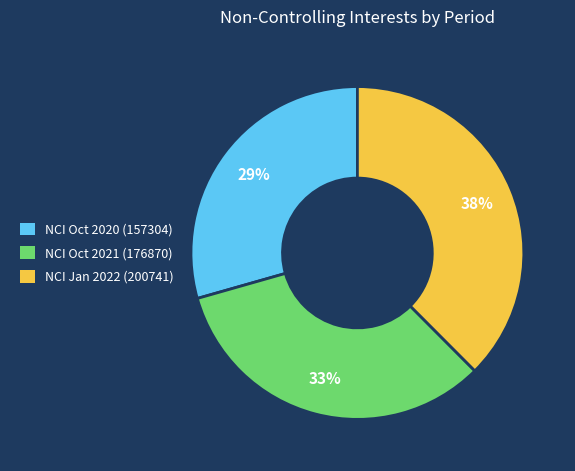

Rank the categories by value from lowest to highest.

NCI Oct 2020 (157304), NCI Oct 2021 (176870), NCI Jan 2022 (200741)